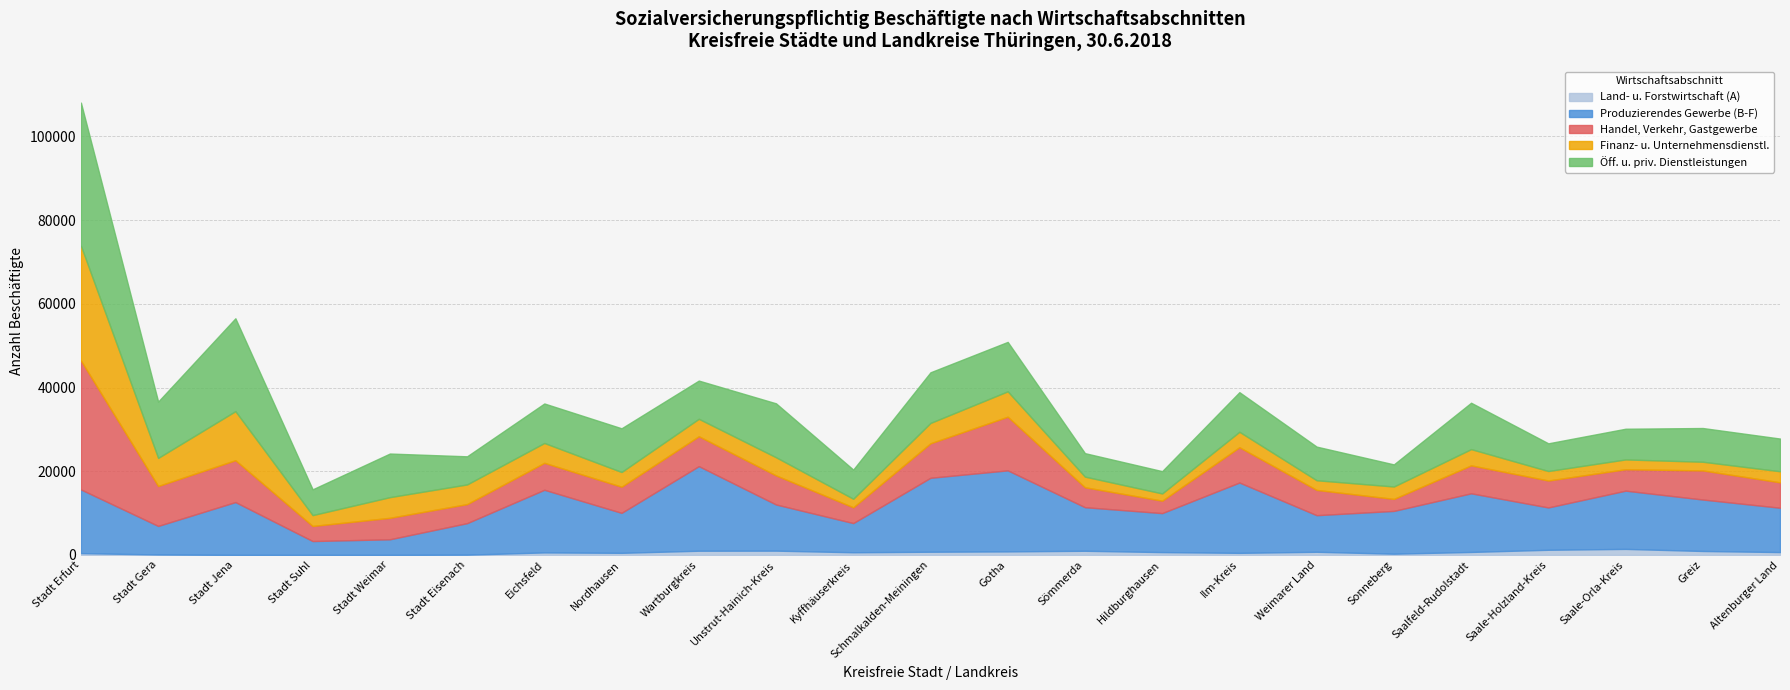

Where is the first local maximum for Land- u. Forstwirtschaft (A)?

Eichsfeld